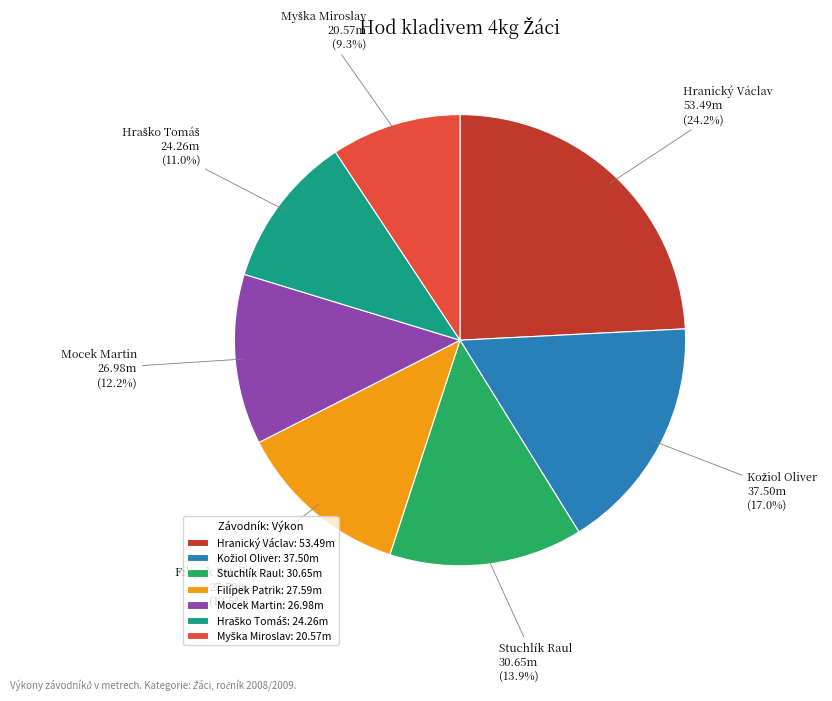

Does any single category account for the majority?

No